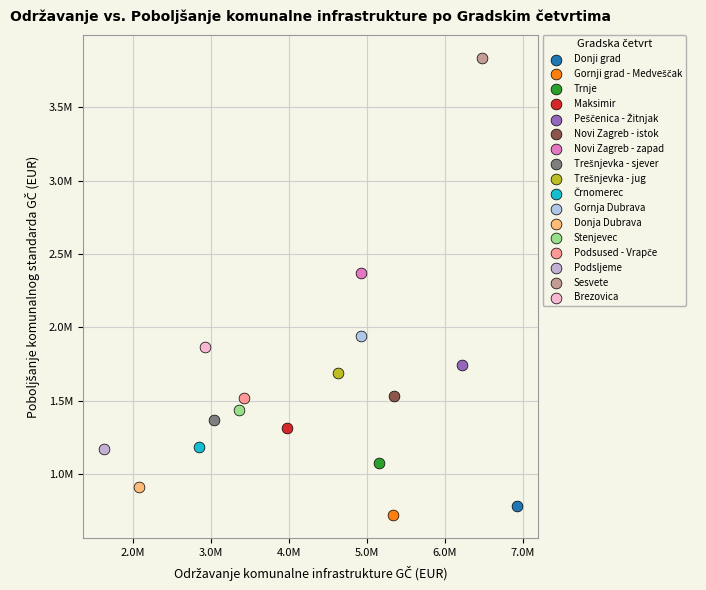

Which series contains the highest Y value?

Sesvete